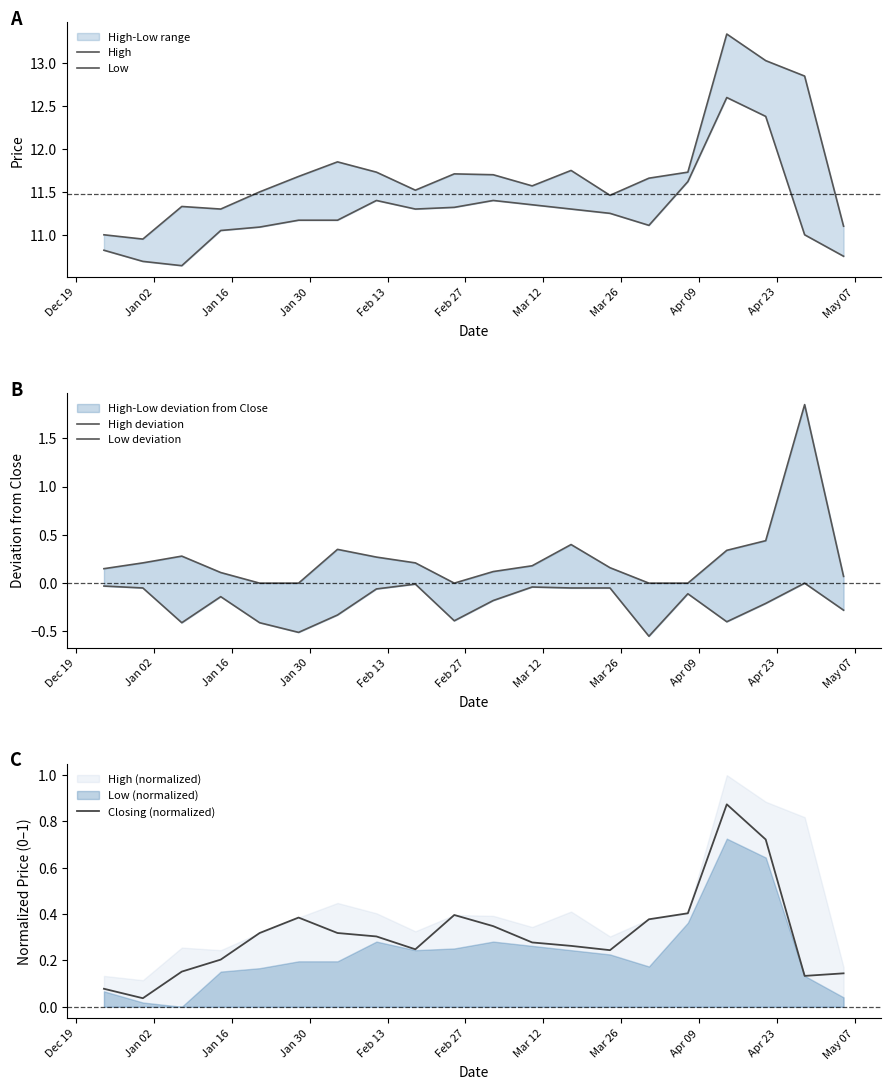

How many lines are shown in the chart?

5